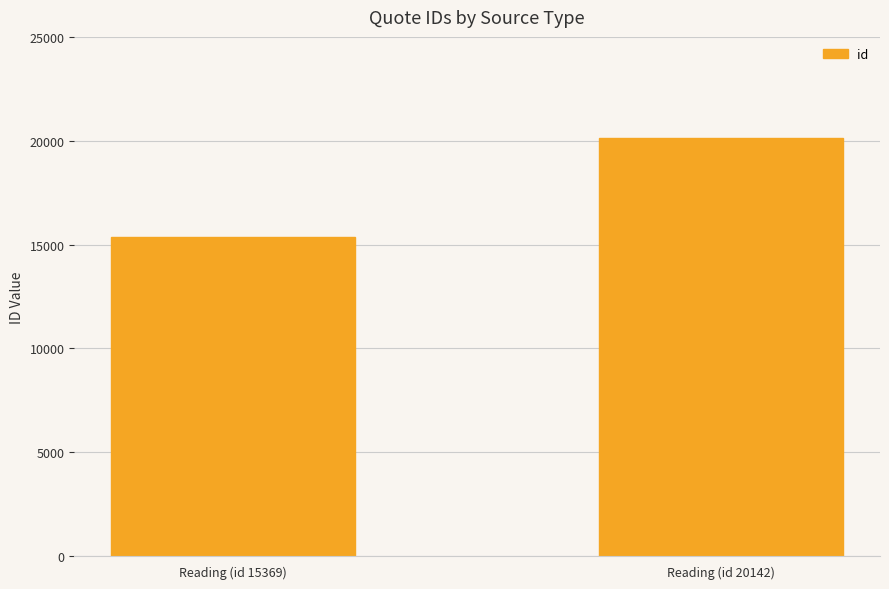

What is the sum of the values at Reading (id 20142) and Reading (id 15369)?

35511